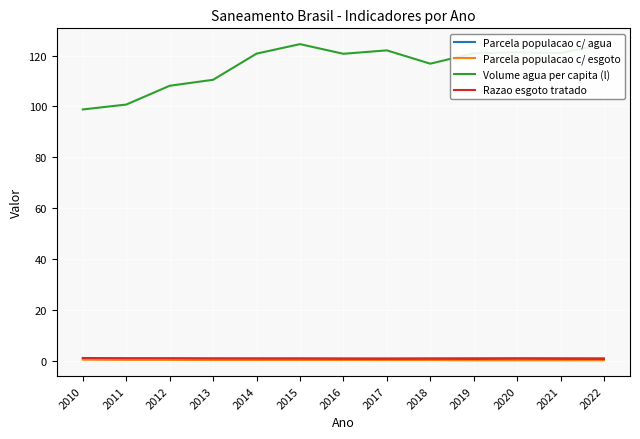

What is the difference between the highest and lowest values at 2013?

110.2